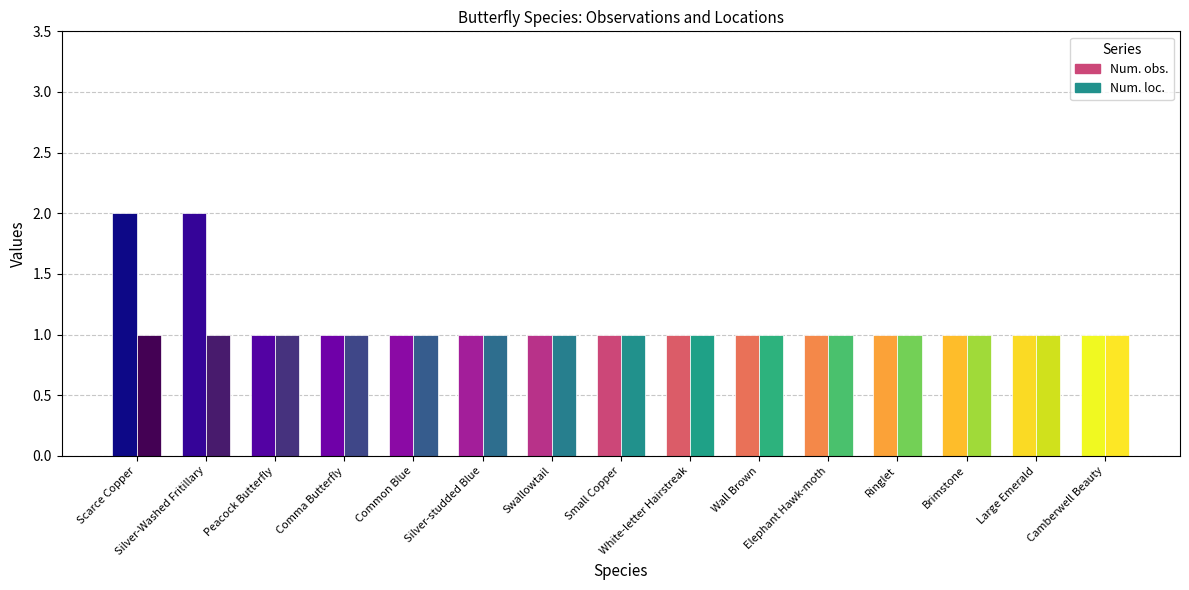

Reading left to right, what are all the values shown in this chart?

Num. obs.: Scarce Copper=2	Silver-Washed Fritillary=2	Peacock Butterfly=1	Comma Butterfly=1	Common Blue=1	Silver-studded Blue=1	Swallowtail=1	Small Copper=1	White-letter Hairstreak=1	Wall Brown=1	Elephant Hawk-moth=1	Ringlet=1	Brimstone=1	Large Emerald=1	Camberwell Beauty=1
Num. loc.: Scarce Copper=1	Silver-Washed Fritillary=1	Peacock Butterfly=1	Comma Butterfly=1	Common Blue=1	Silver-studded Blue=1	Swallowtail=1	Small Copper=1	White-letter Hairstreak=1	Wall Brown=1	Elephant Hawk-moth=1	Ringlet=1	Brimstone=1	Large Emerald=1	Camberwell Beauty=1